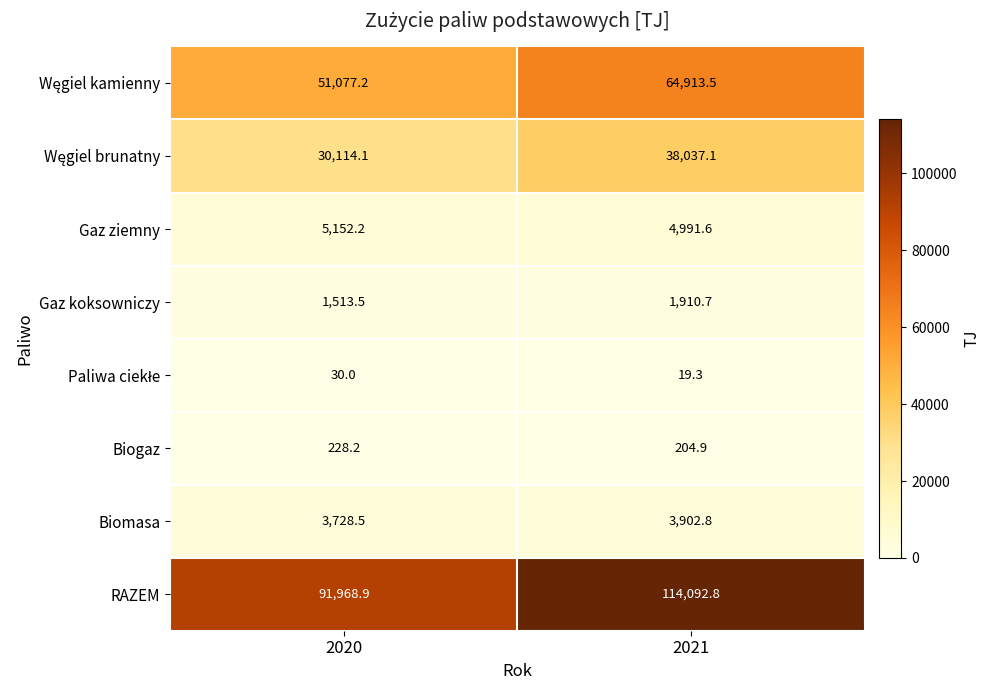

True or false: Gaz ziemny has a value of 4991.6 at 2021.

True